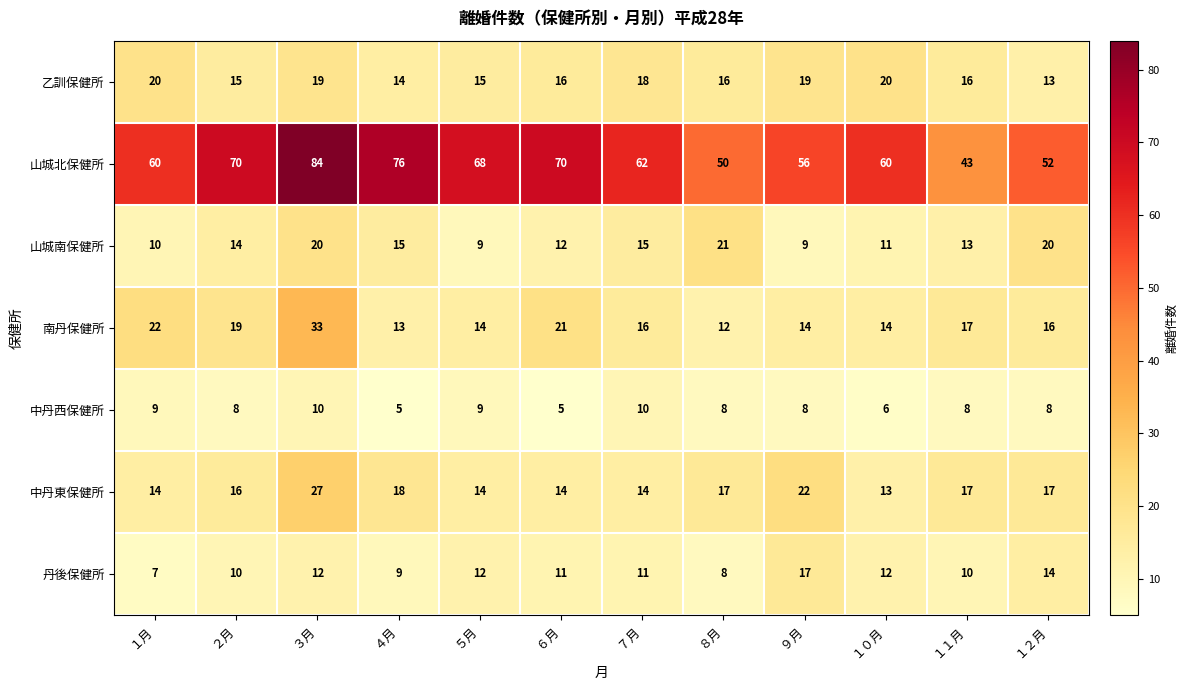

The value of 丹後保健所 at ４月 is 9. True or false?

True